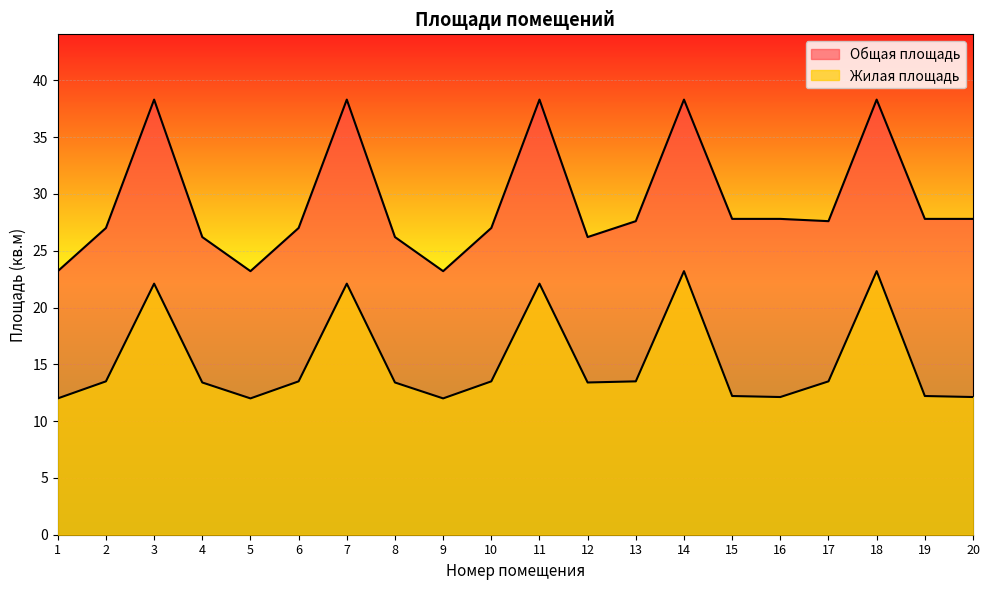

At which label does Жилая площадь reach its minimum?

1